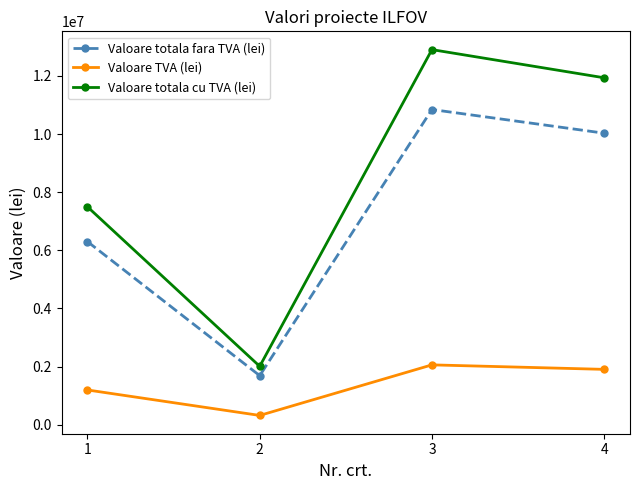

Reading left to right, transcribe all the data shown in this chart.

Valoare totala fara TVA (lei): 6299283.8	1689667.6	10843625.1	10029509.0
Valoare TVA (lei): 1196863.9	321036.8	2060288.8	1905606.7
Valoare totala cu TVA (lei): 7496147.8	2010704.4	12903913.9	11935115.7